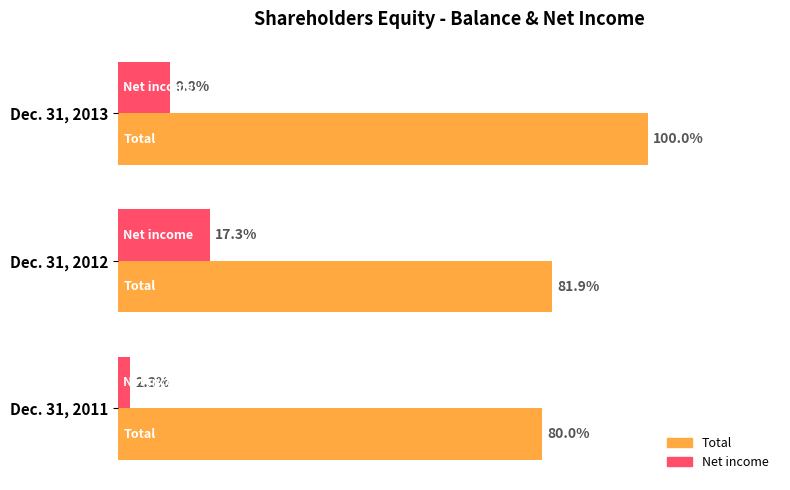

What are all the series names shown in the legend?

Total, Net income